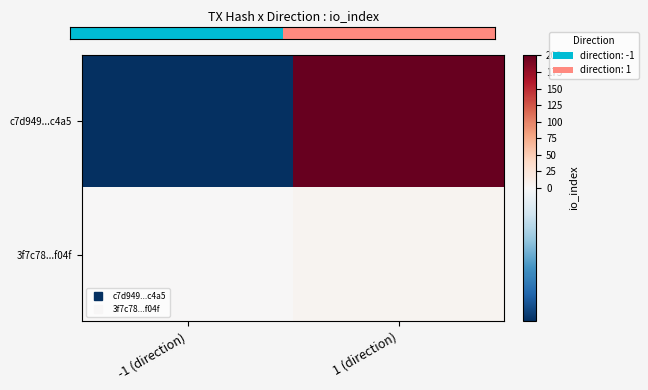

At which category is the sum across all series the highest?

1 (direction)